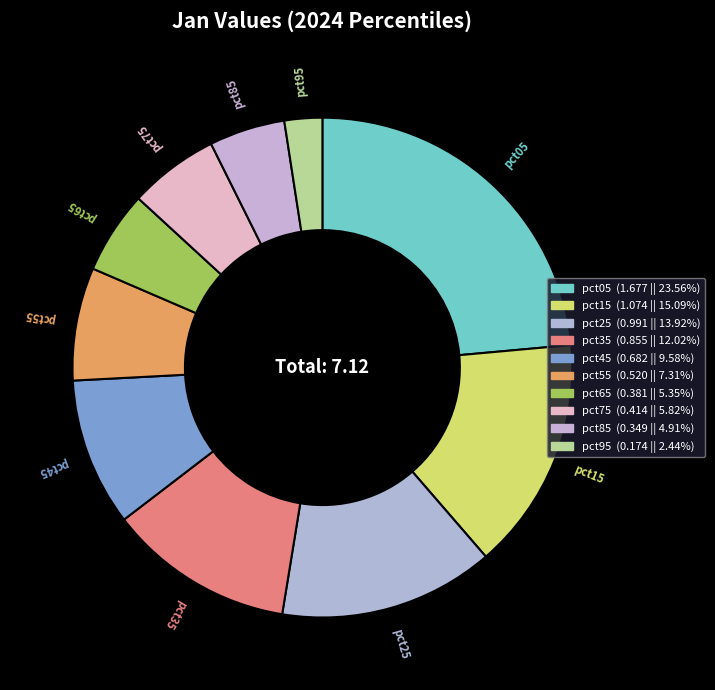

Count the number of slices in the pie.

10